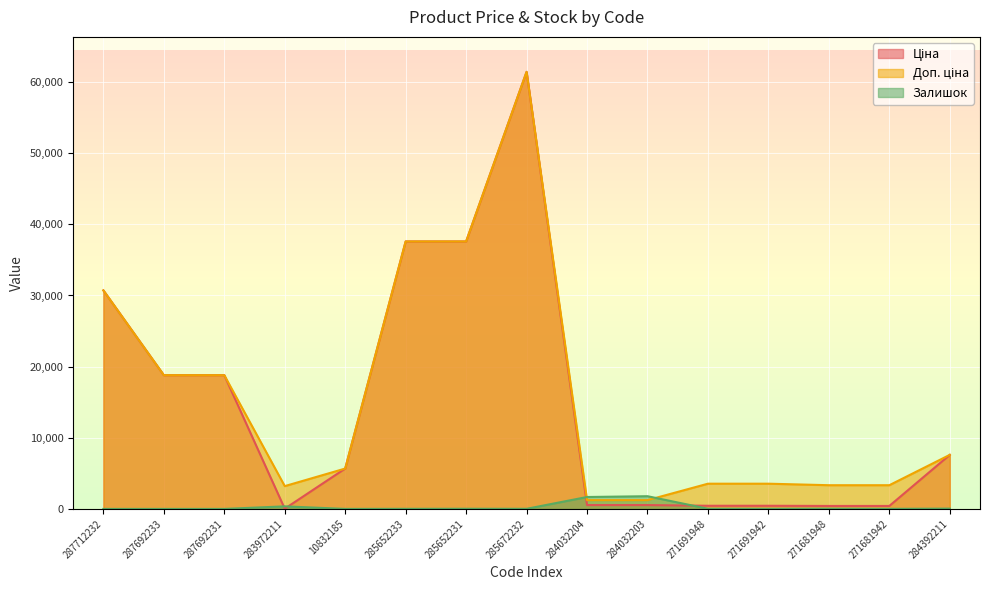

Where does the Ціна series first go above 5673?

287712232